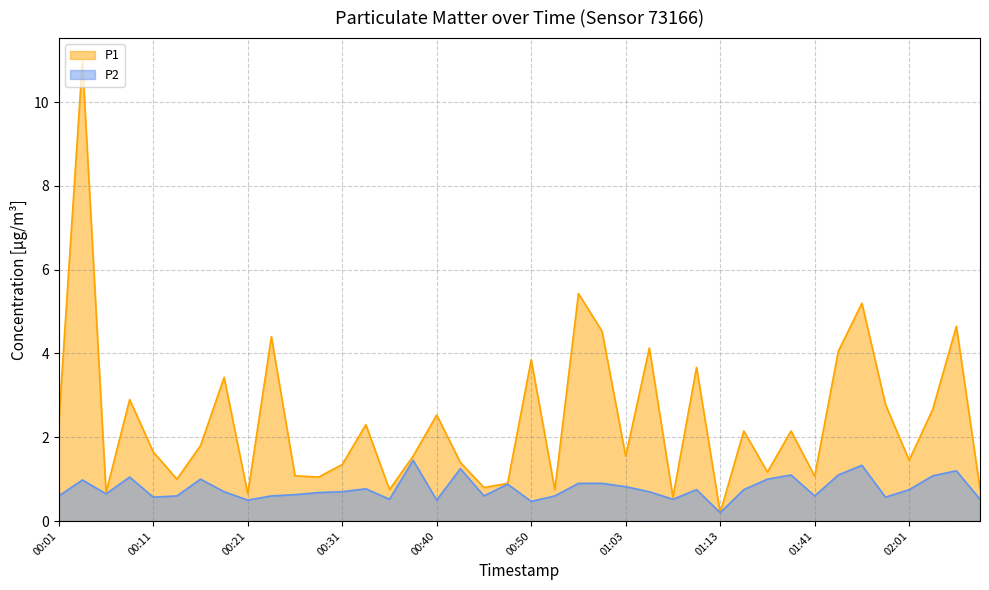

How many lines are shown in the chart?

2